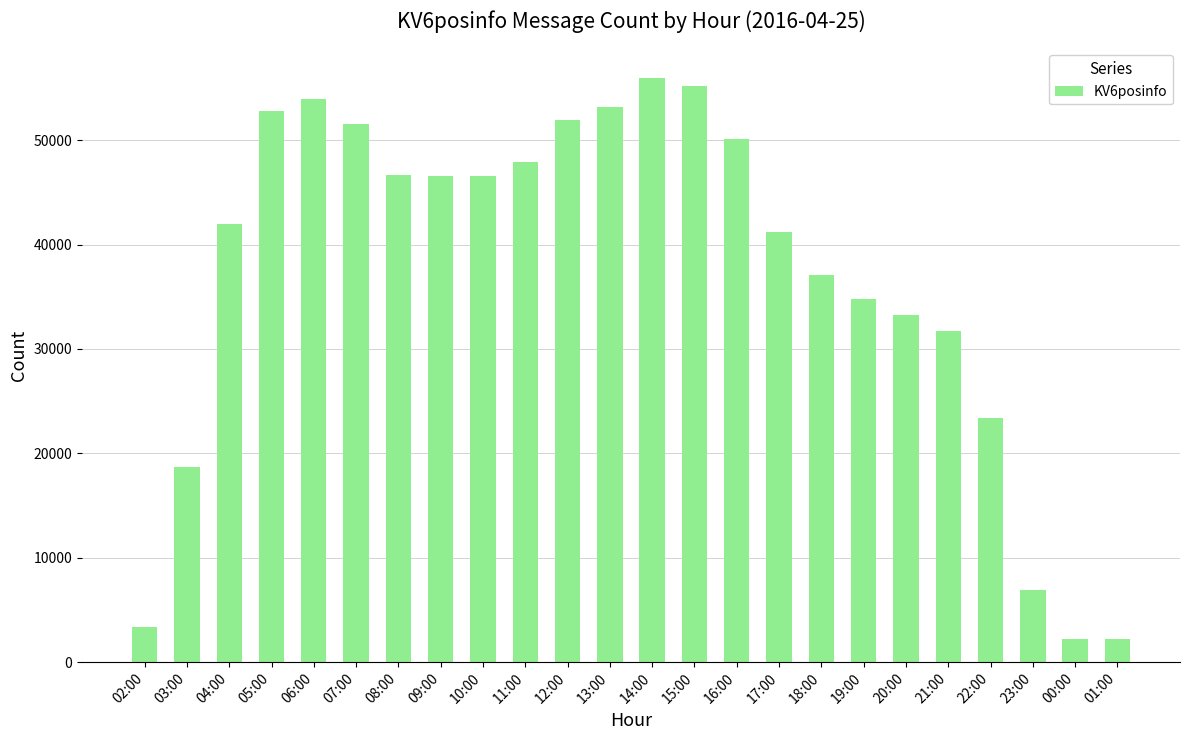

True or false: the data shows 2186 at 01:00.

True